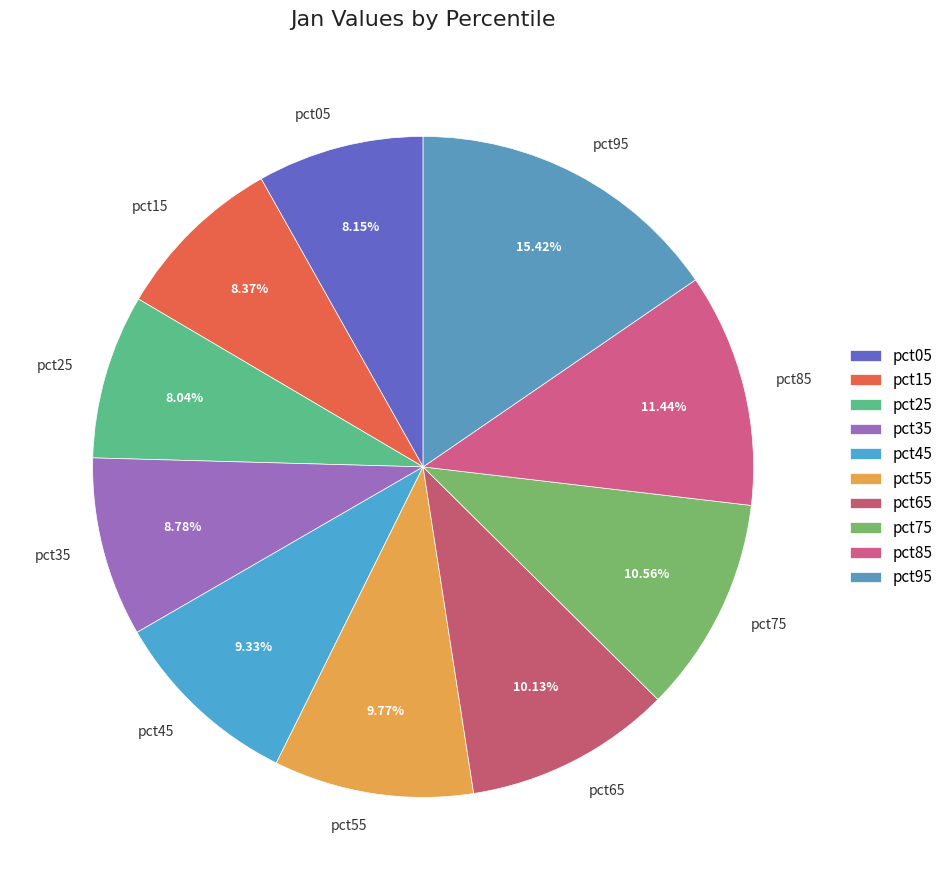

Which category has the biggest portion of the pie?

pct95